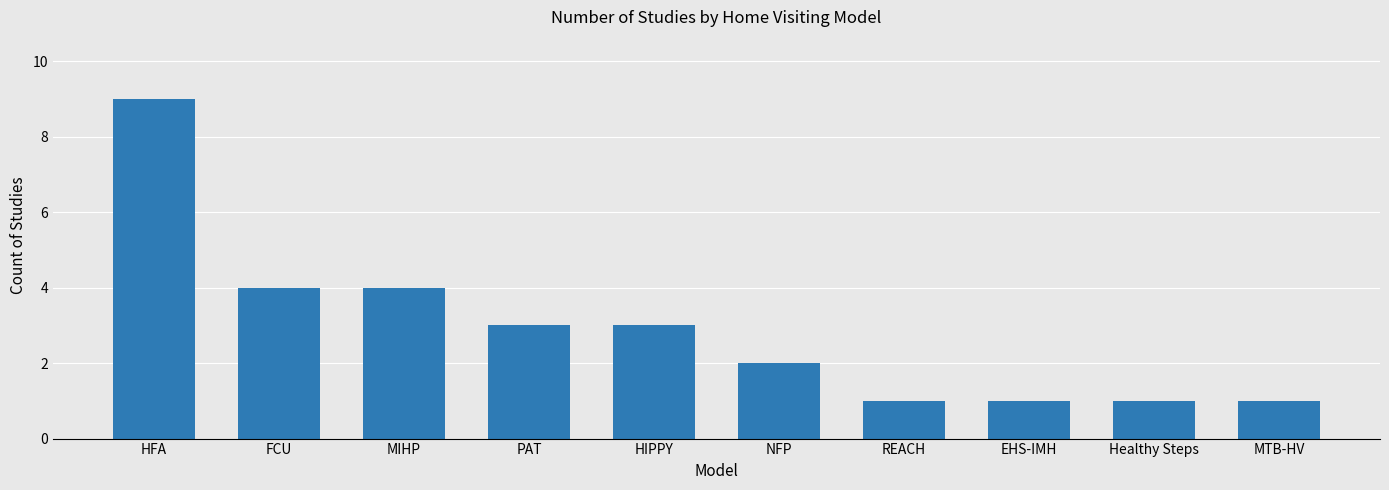

What is the greatest value displayed?

9